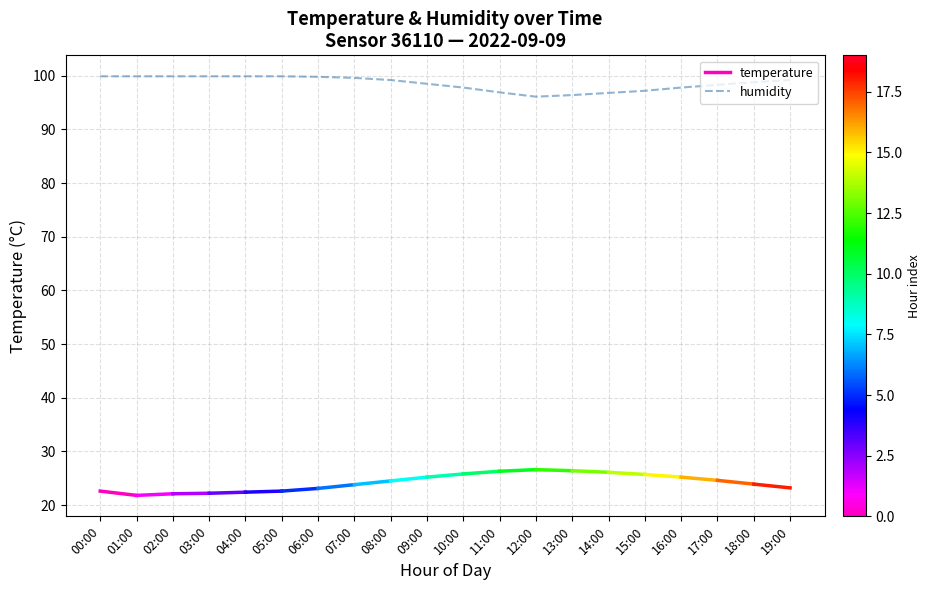

What is the smallest value displayed?

96.1